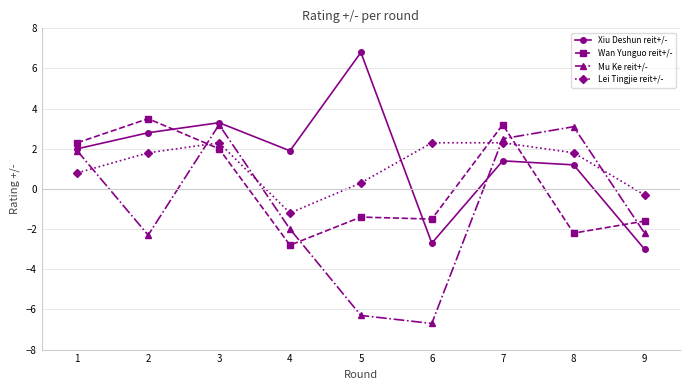

Reading left to right, extract all data points from this chart.

Xiu Deshun reit+/-: 2.0	2.8	3.3	1.9	6.8	-2.7	1.4	1.2	-3.0
Wan Yunguo reit+/-: 2.3	3.5	2.0	-2.8	-1.4	-1.5	3.2	-2.2	-1.6
Mu Ke reit+/-: 1.9	-2.3	3.2	-2.0	-6.3	-6.7	2.5	3.1	-2.2
Lei Tingjie reit+/-: 0.8	1.8	2.3	-1.2	0.3	2.3	2.3	1.8	-0.3